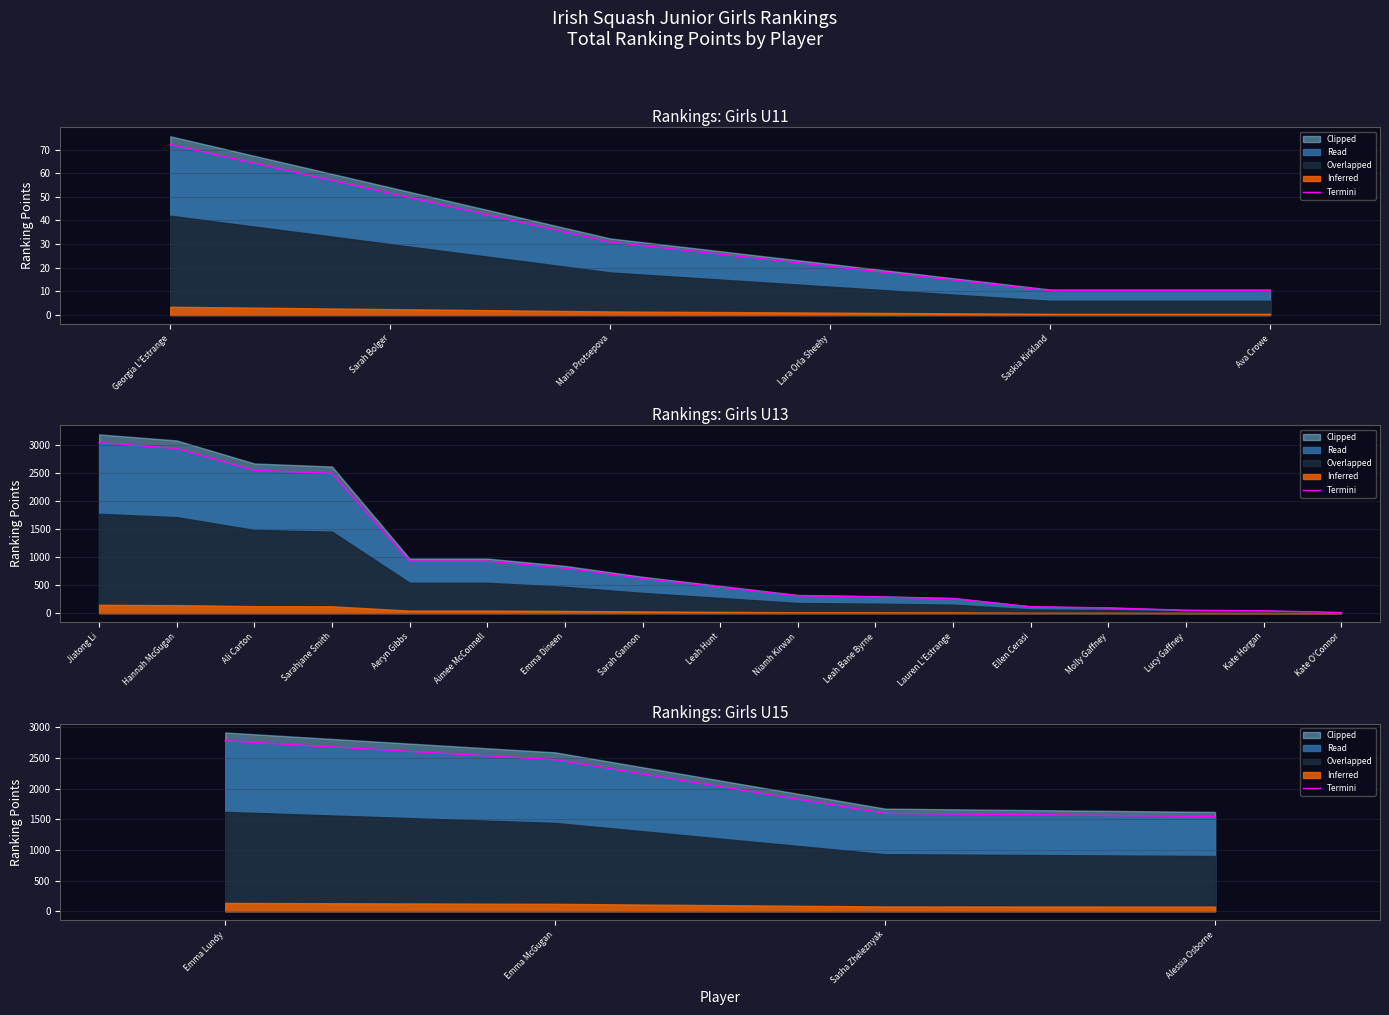

True or false: there are more than 1 points higher than both neighbors.

False